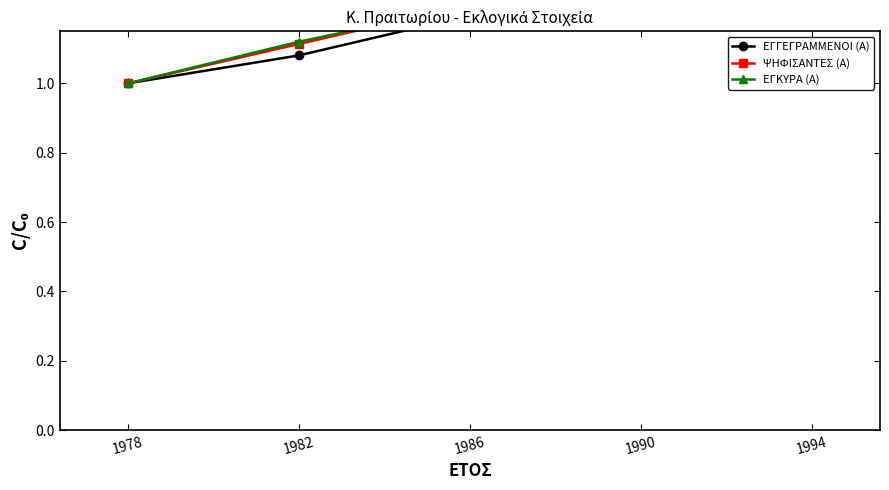

How many lines are shown in the chart?

3